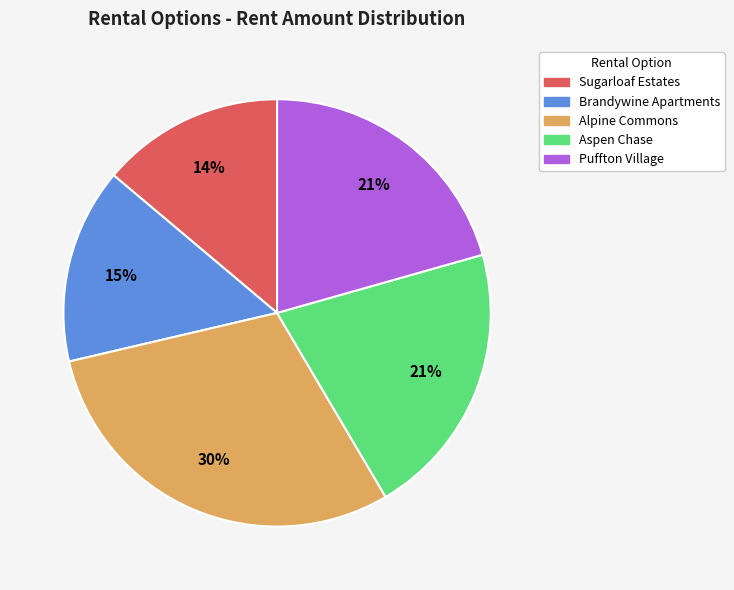

Which category has the biggest portion of the pie?

Alpine Commons